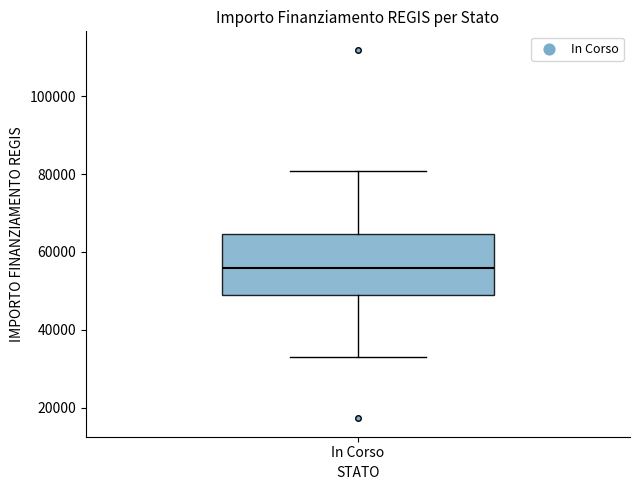

Transcribe this box plot: give where the median line is, the range the box spans, and where the two whiskers end, as read against the y-axis. The values are not printed on the chart, so give them approximately, as read against the axis.

median 56000, box 50000 to 64000, whiskers 32000 to 80000